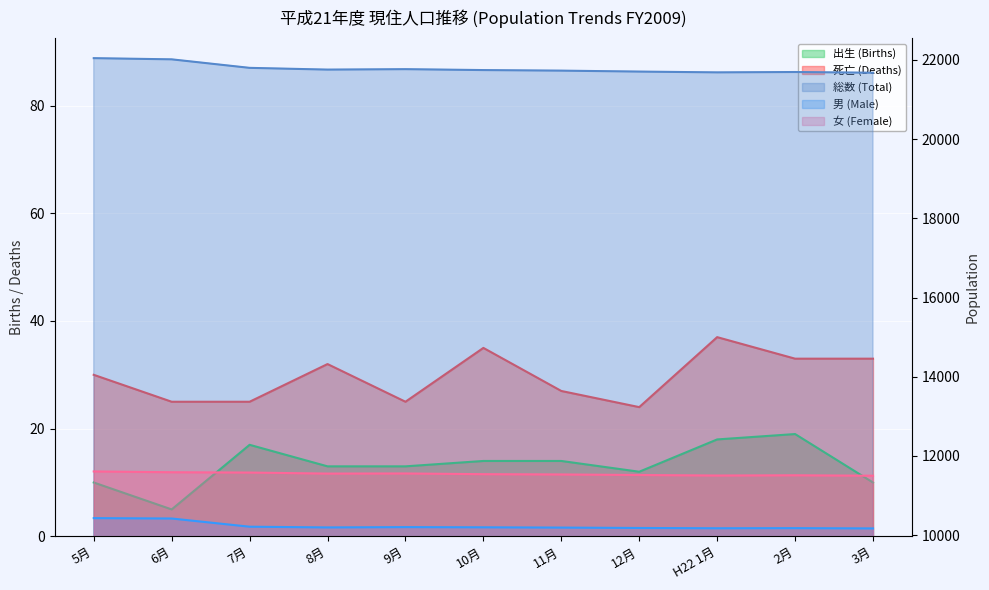

True or false: 出生 (Births) line and 男 (Male) line intersect in this chart.

False